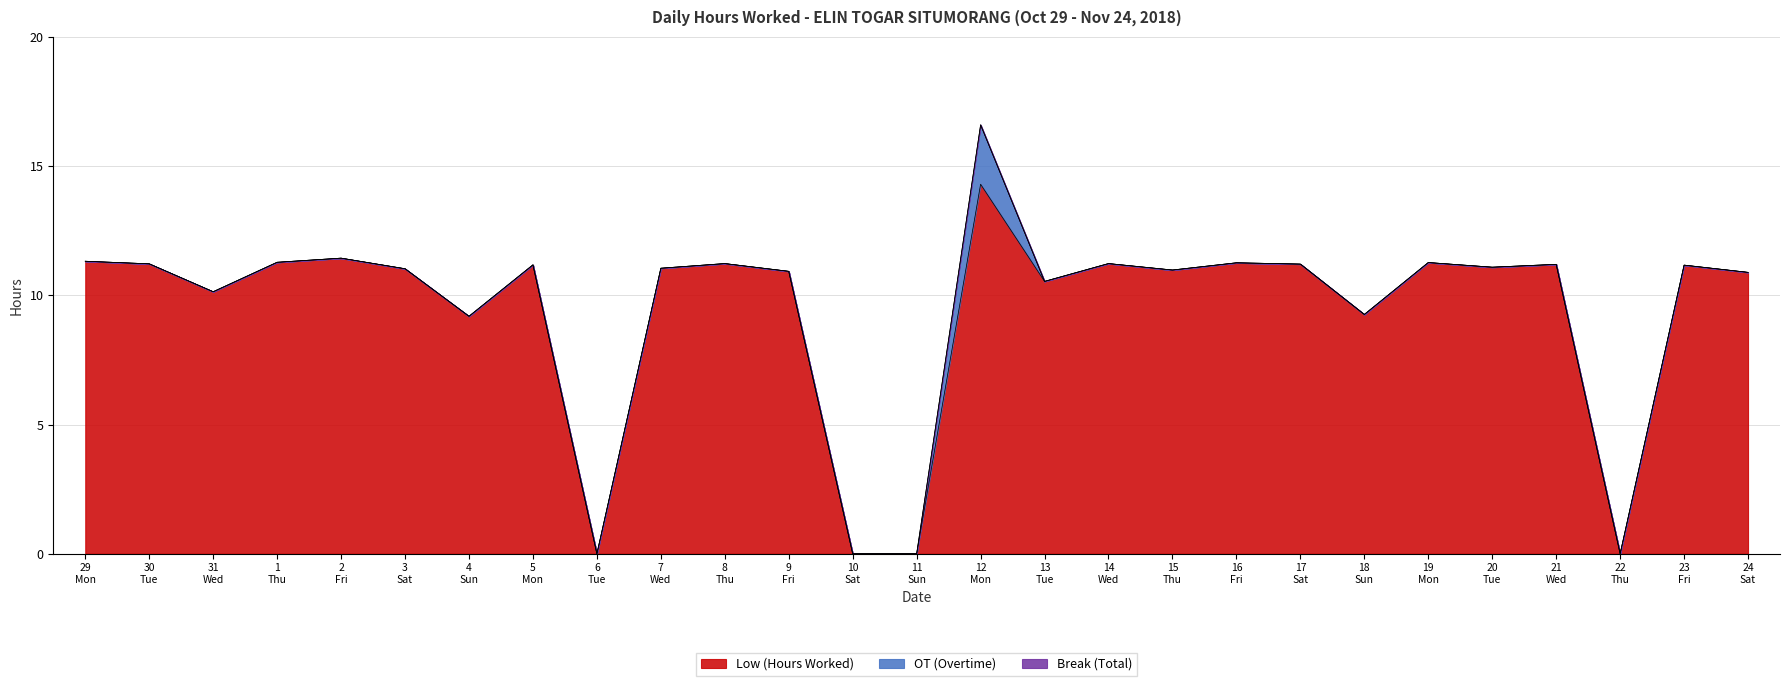

What are all the series names shown in the legend?

Low (Hours Worked), OT (Overtime), Break (Total)